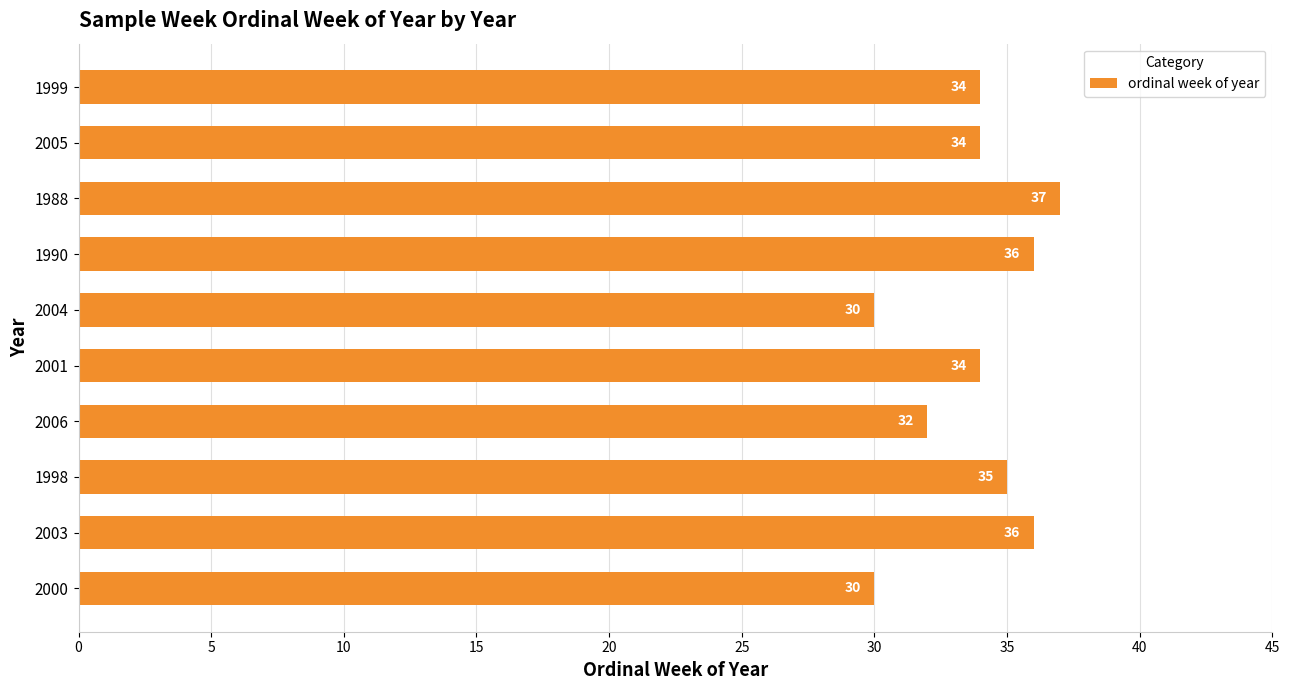

How many series are shown in this chart?

1